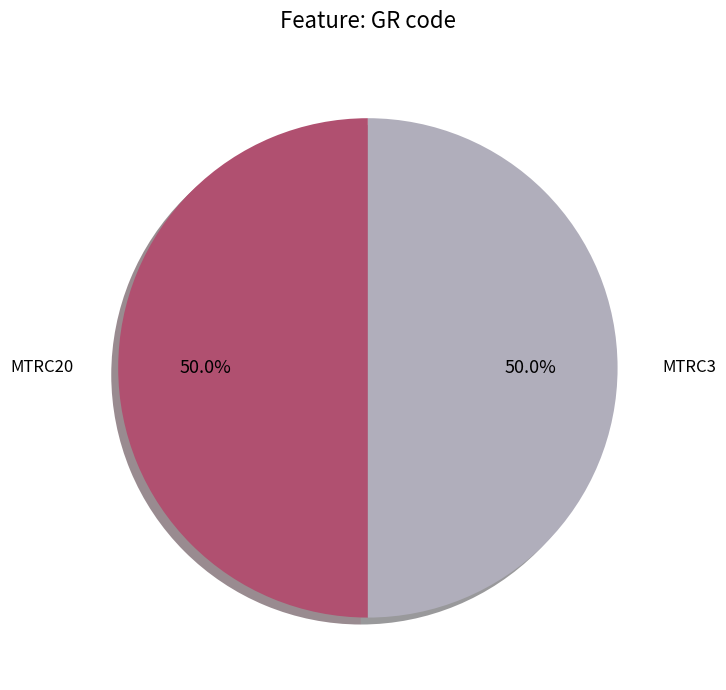

How many slices are in this pie chart?

2